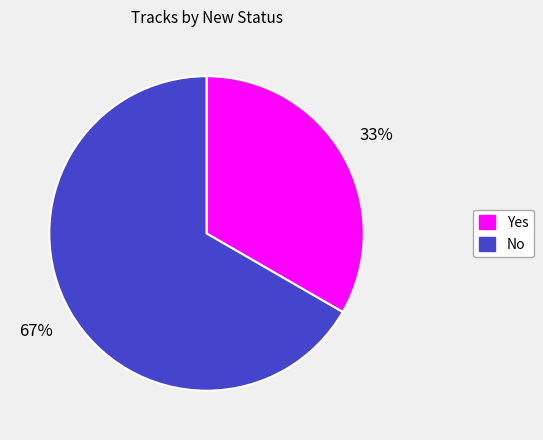

What percentage is the No slice, to the nearest percent?

67%